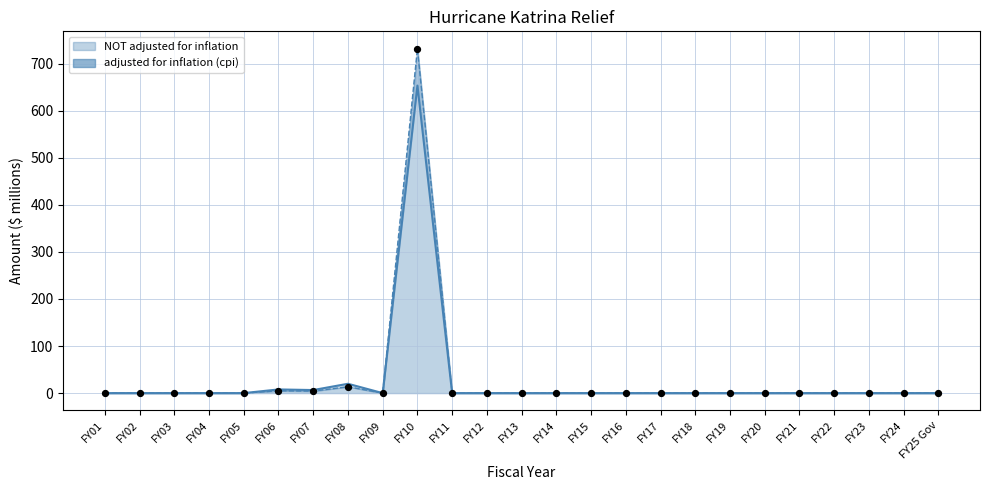

What is the total value across all series at FY08?

33.4